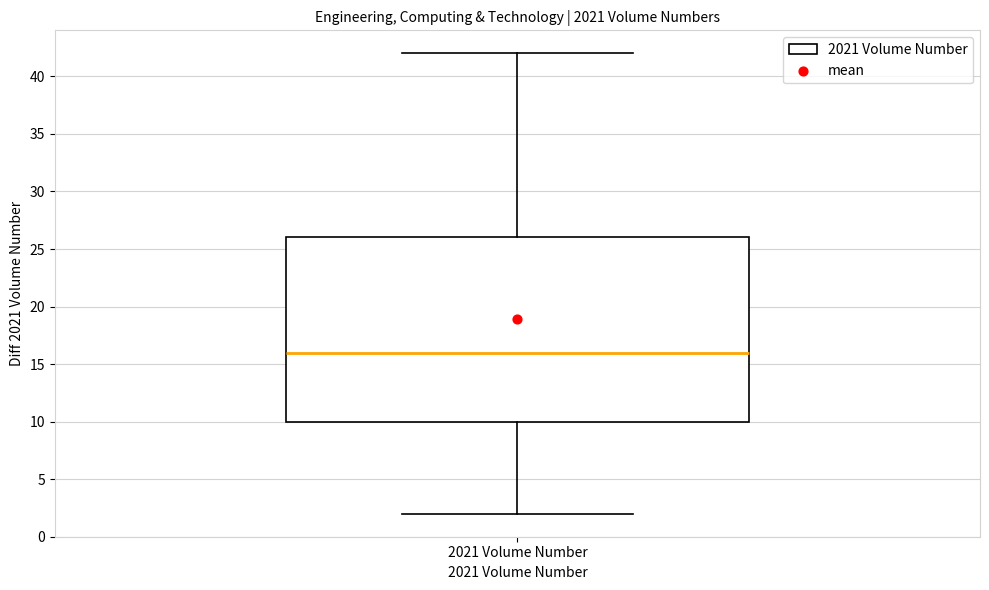

Read this box plot against the y-axis: the position of the median line, the range covered by the box, and the ends of both whiskers. The values are not printed on the chart, so give them approximately, as read against the axis.

median 16, box 10 to 26, whiskers 2 to 42